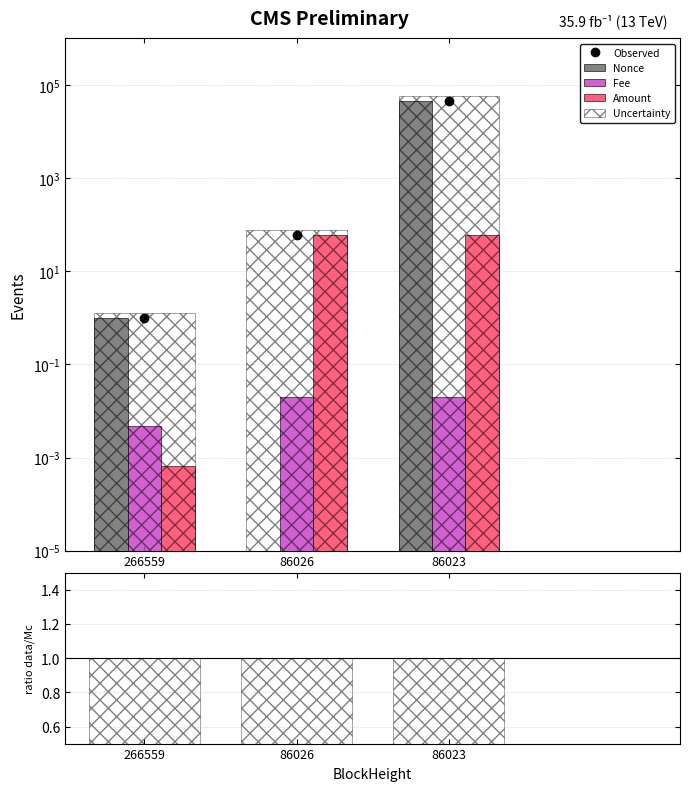

List the labels in order of Observed value, smallest first.

266559, 86026, 86023